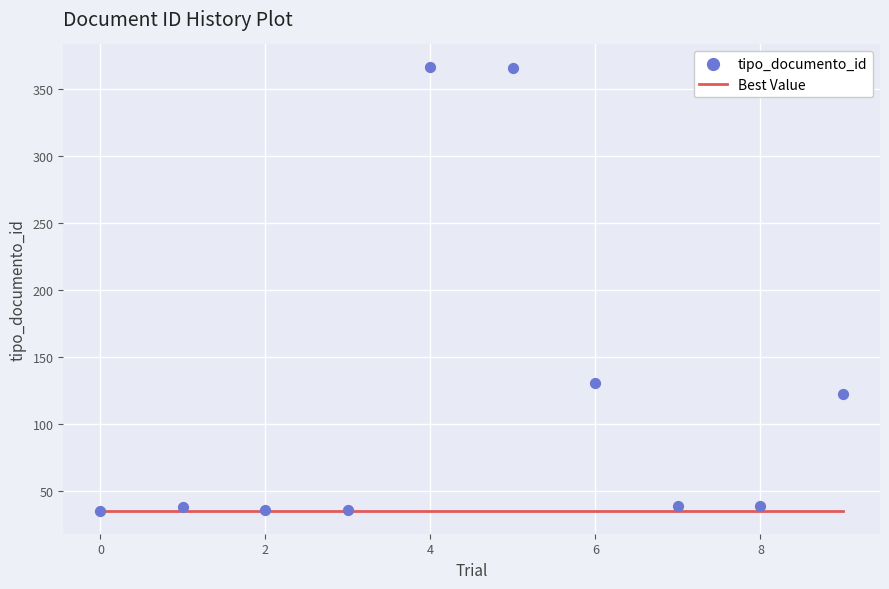

What are all the series names shown in the legend?

Best Value, tipo_documento_id